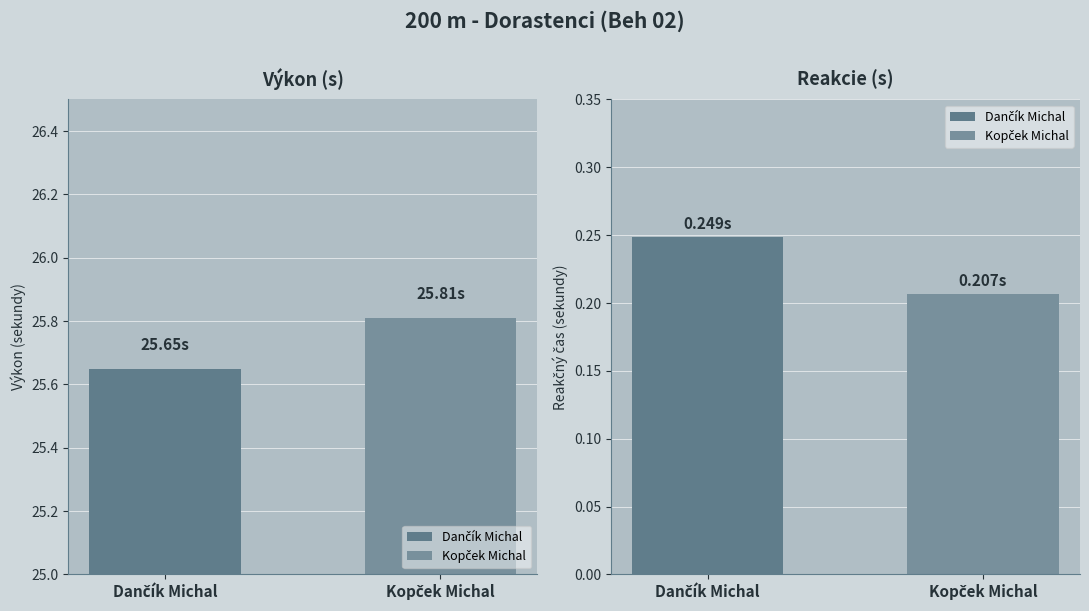

What is the total value across all series at Kopček Michal?

26.0